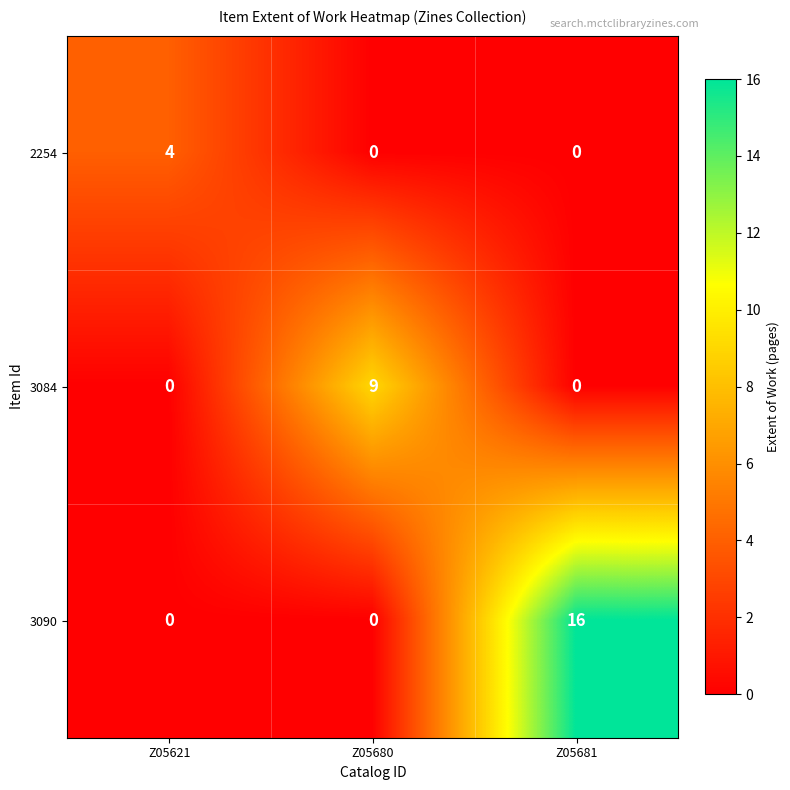

List the series in order of their peak value, highest first.

3090, 3084, 2254